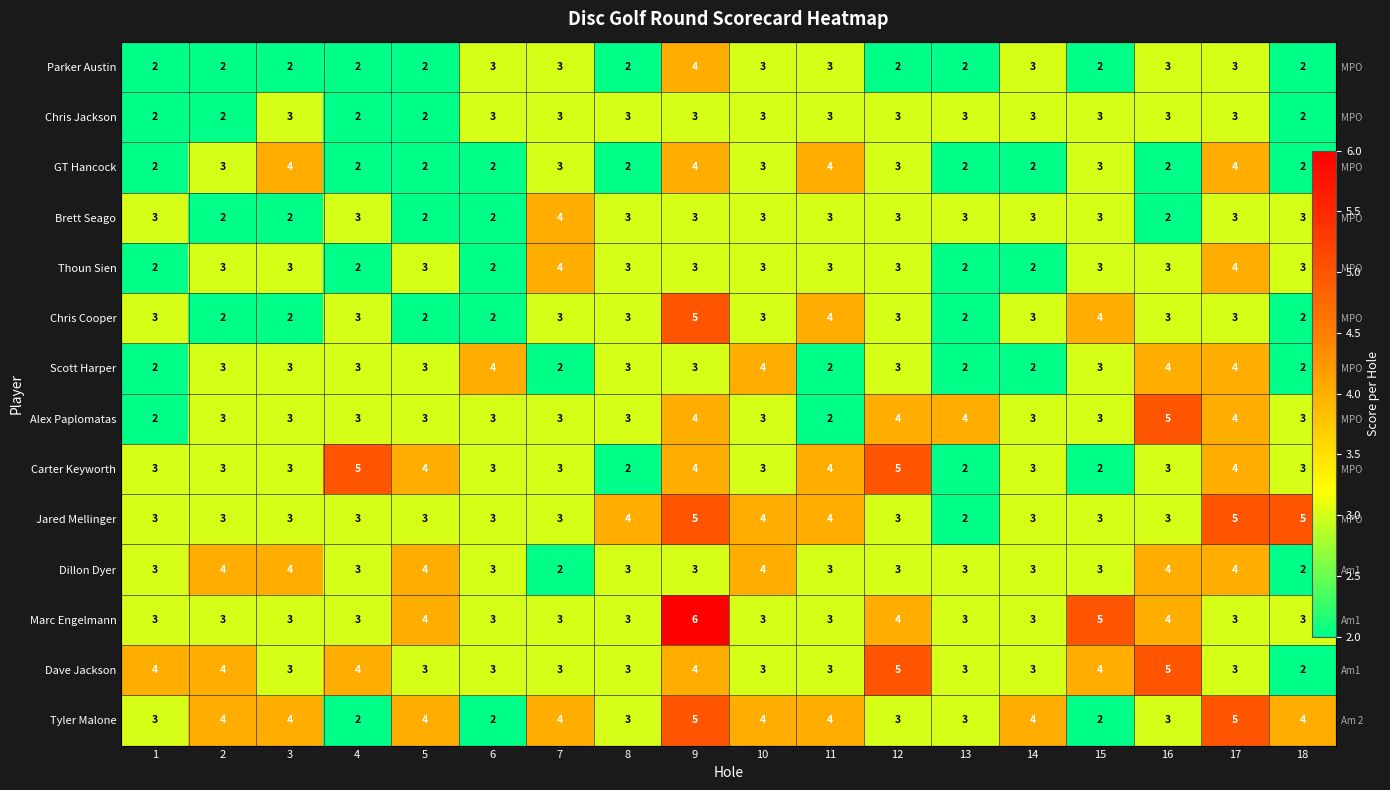

Which series has the largest total across all categories?

Tyler Malone